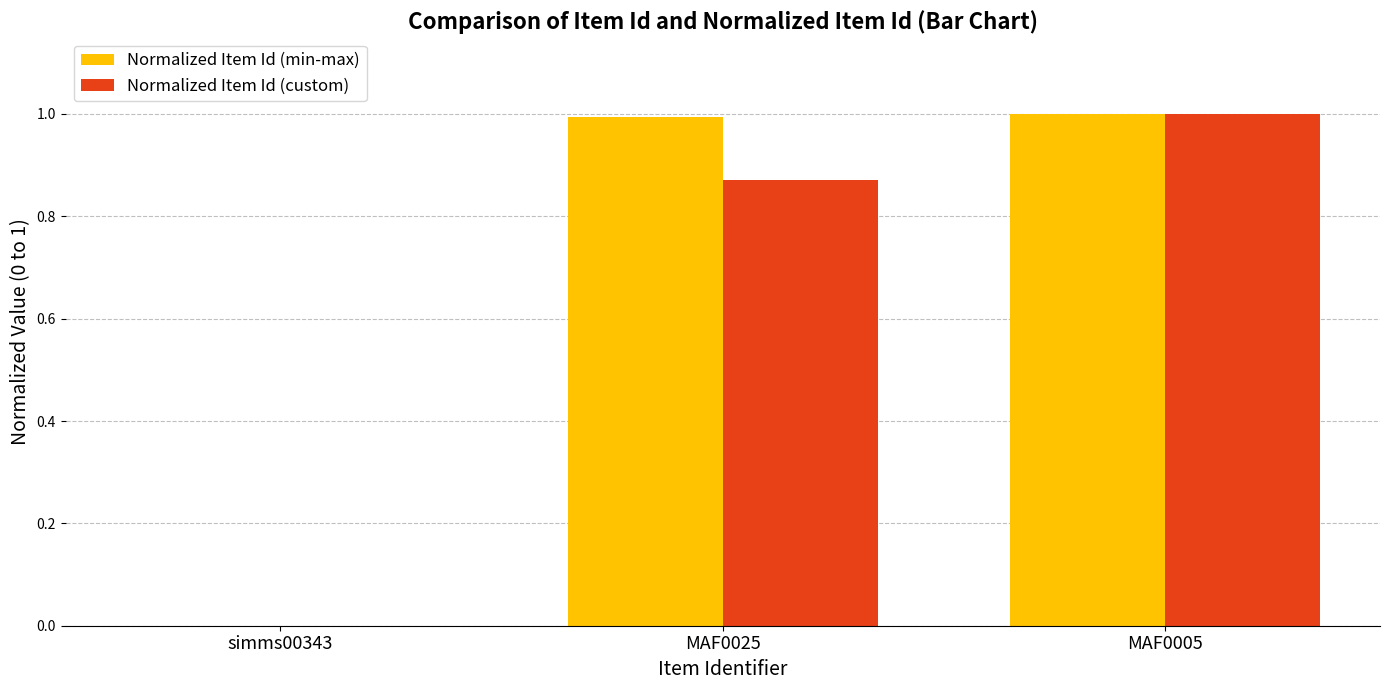

What is the sum of the Normalized Item Id (custom) values at simms00343 and MAF0005?

1.0